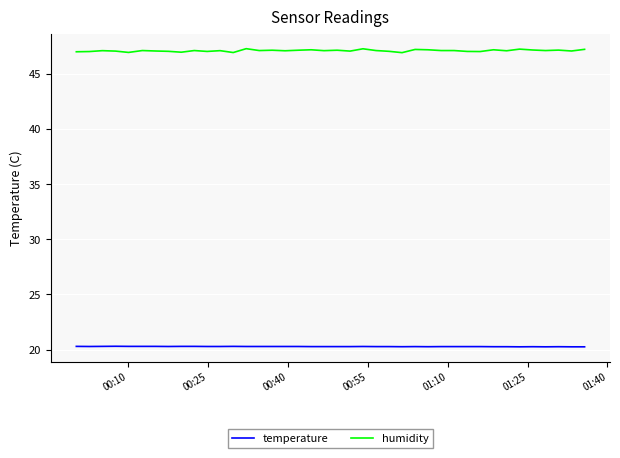

At how many categories does at least one series exceed 38?

40